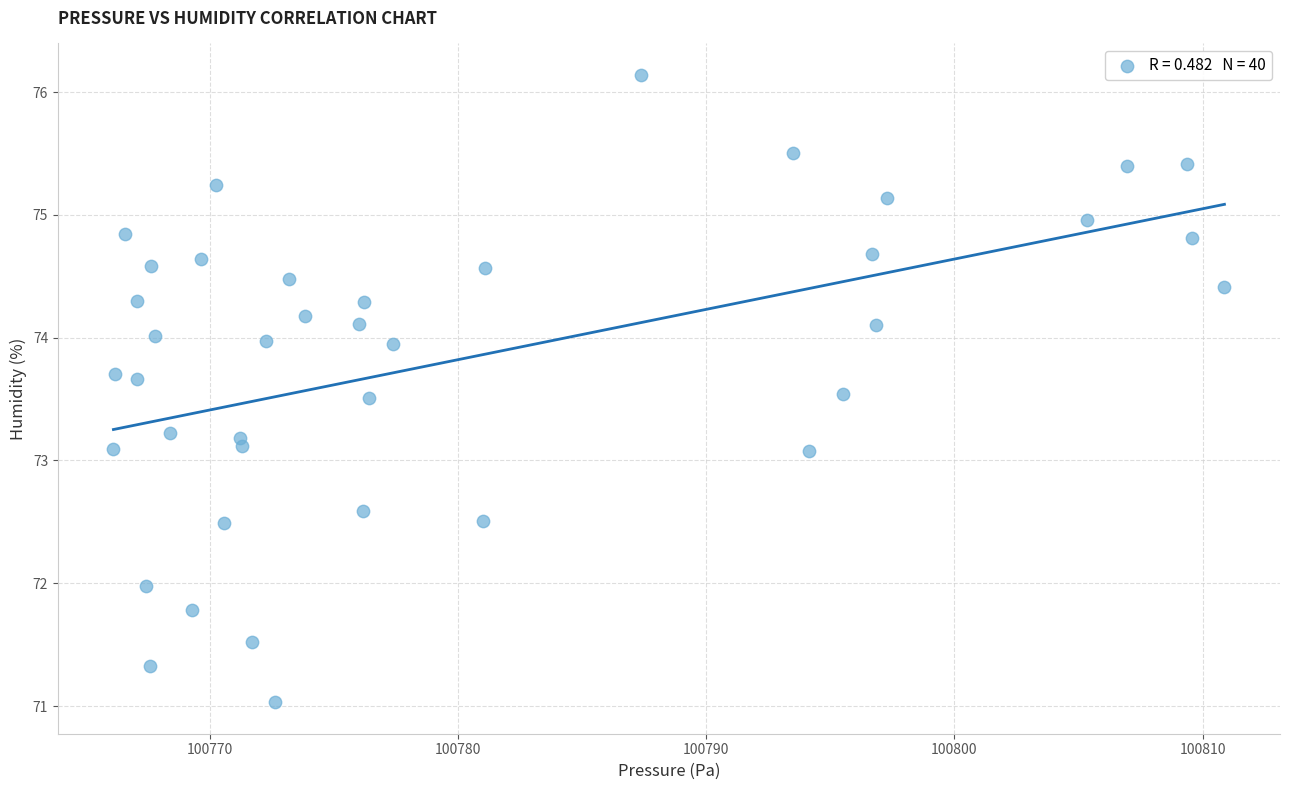

What is the range of Y values (max minus min)?

5.1